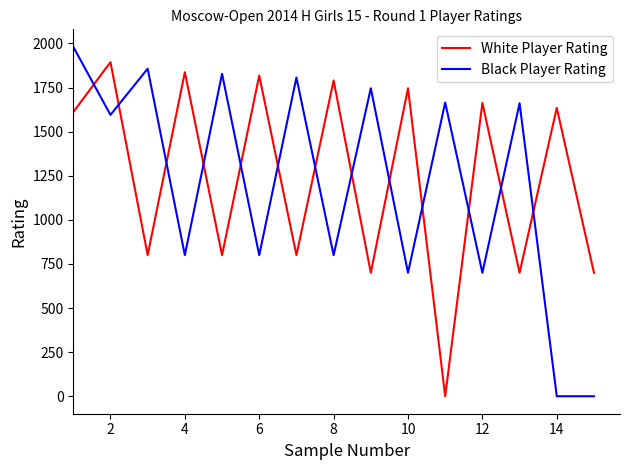

What is the difference between the second highest and second lowest values in the Black Player Rating series?

1857